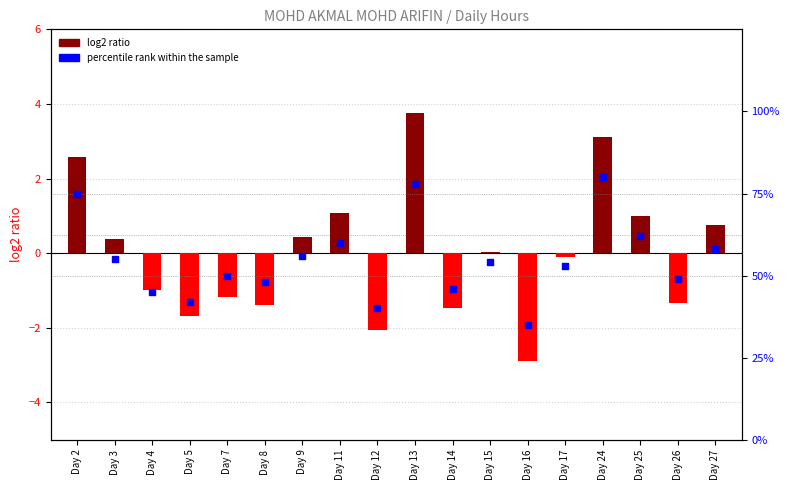

Which series has the largest total across all categories?

percentile rank within the sample